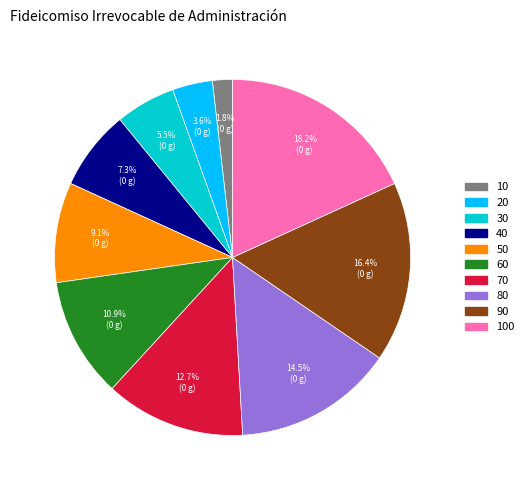

Is there any slice that represents more than half of the pie?

No